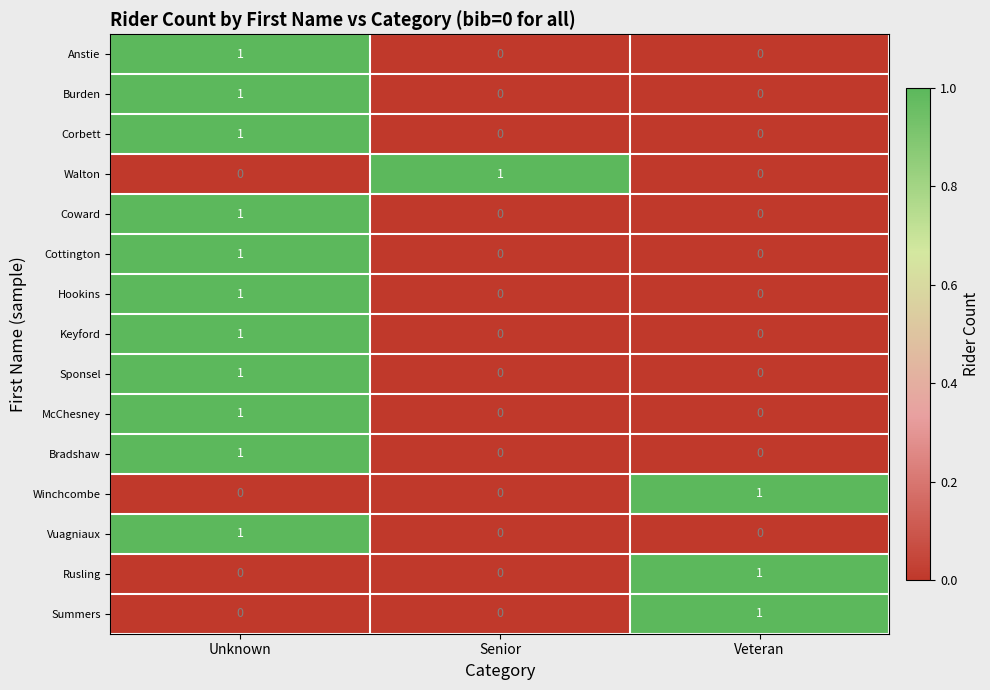

At which category is the sum across all series the highest?

Unknown